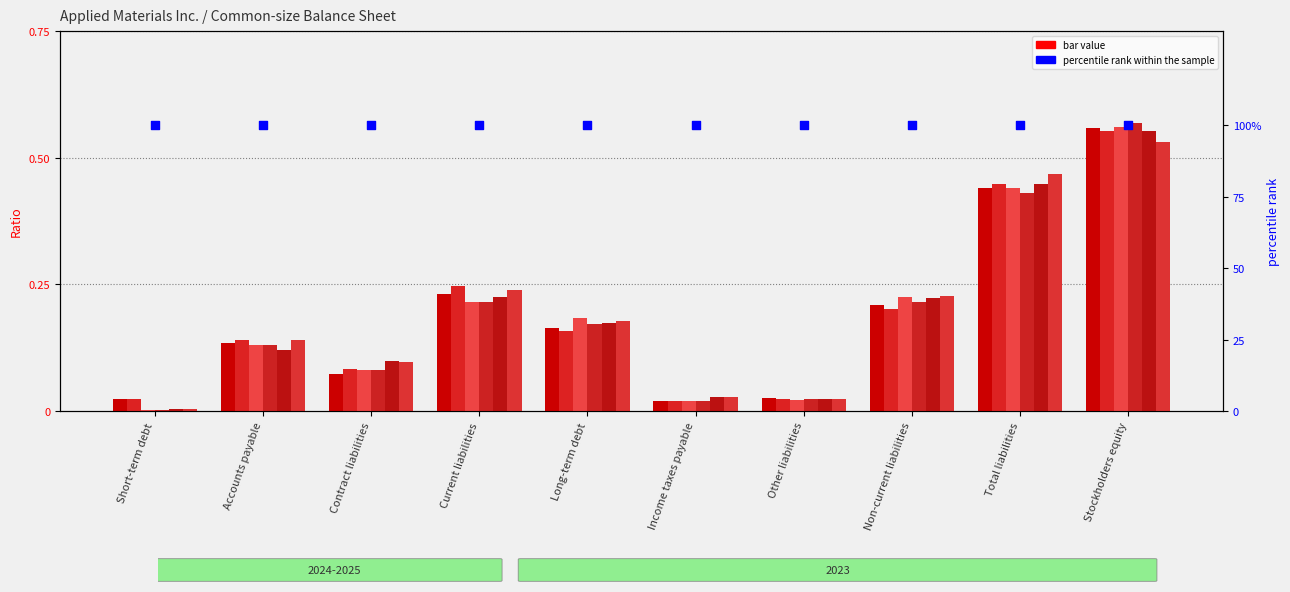

Is the value of 2023-10-29 at Long-term debt greater than the value of 2024-10-27 at Stockholders equity?

No